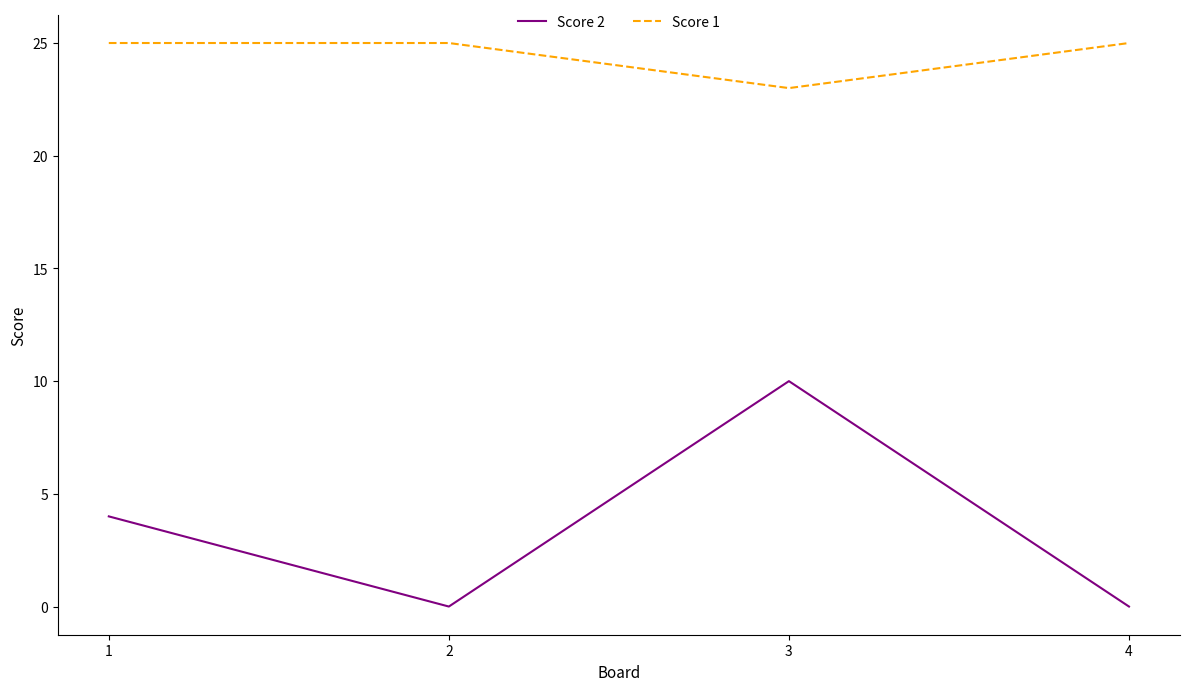

At which category does Score 2 reach its first local valley?

2